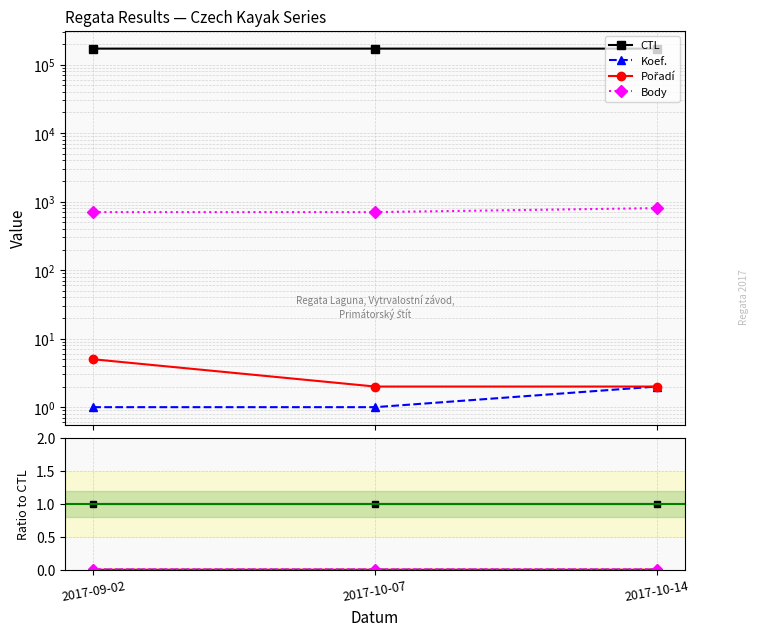

How many categories are shown in the chart?

3